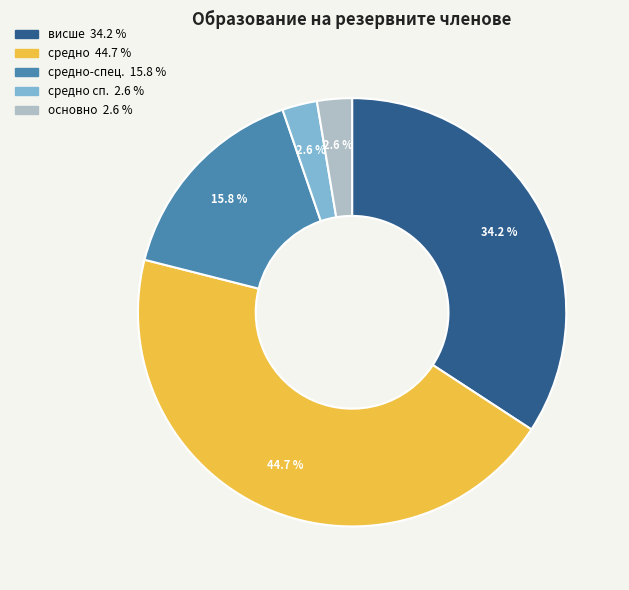

Does any single category account for the majority?

No